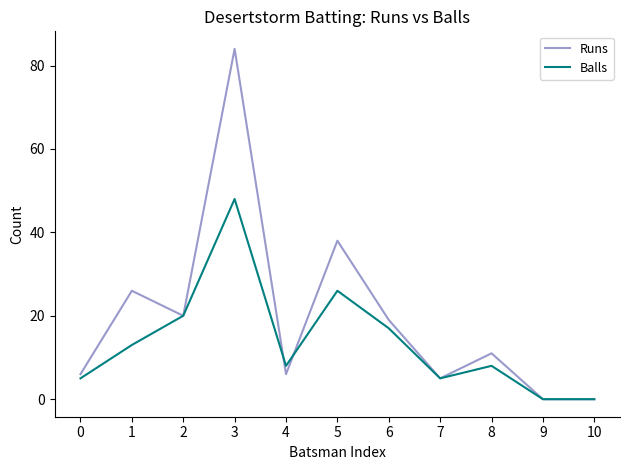

List the series in order of their overall mean, lowest first.

Balls, Runs